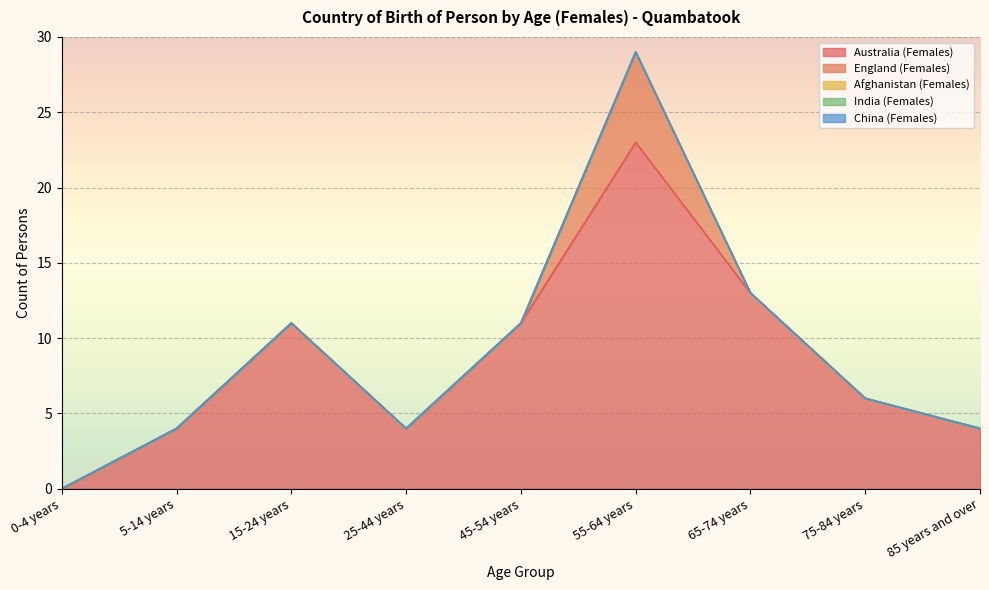

Rank the categories by India (Females) value from lowest to highest.

0-4 years, 5-14 years, 15-24 years, 25-44 years, 45-54 years, 55-64 years, 65-74 years, 75-84 years, 85 years and over